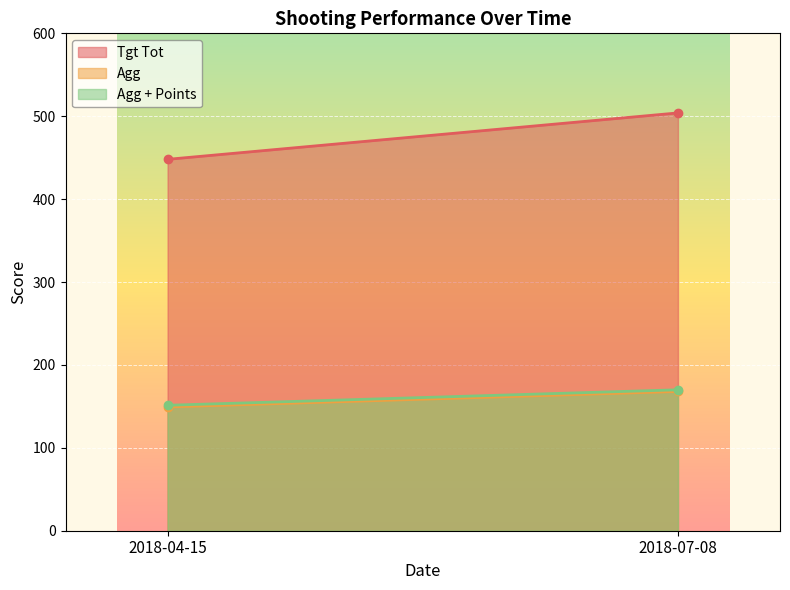

Is it true that Agg equals 149.3 at 2018-04-15?

True